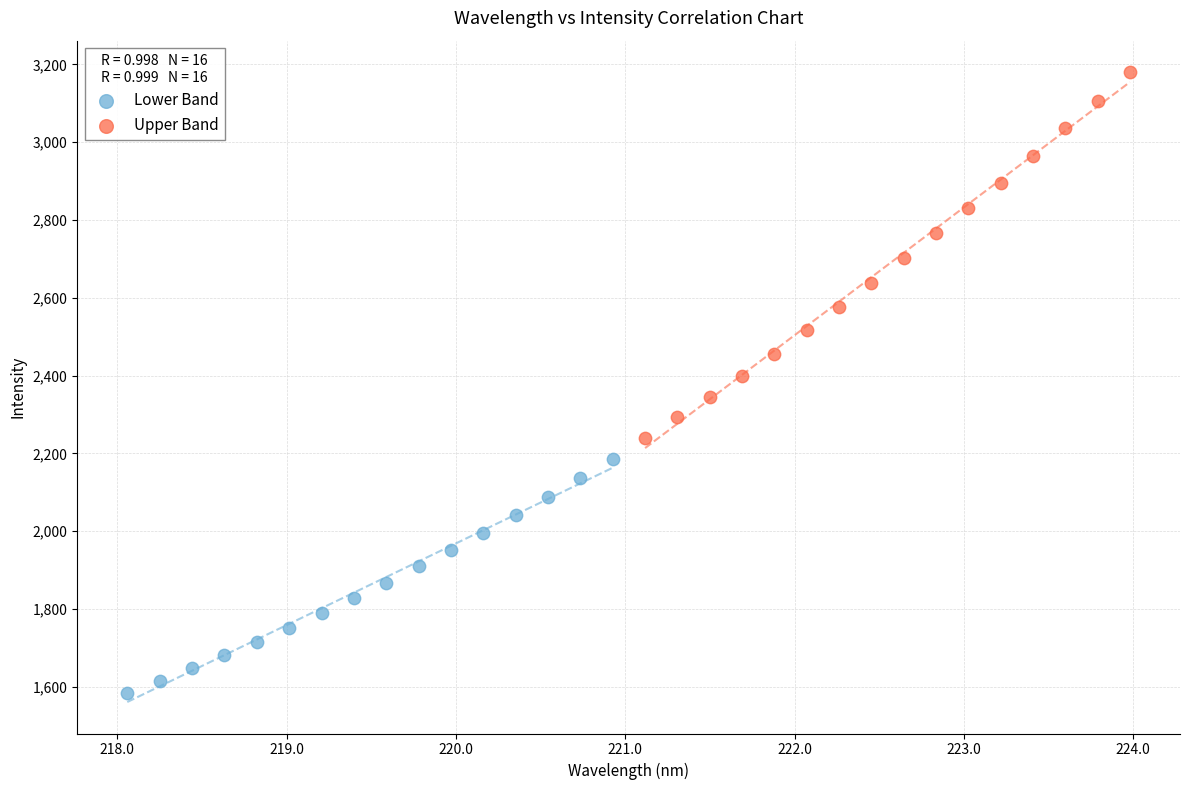

Which series contains the highest Y value?

Upper Band